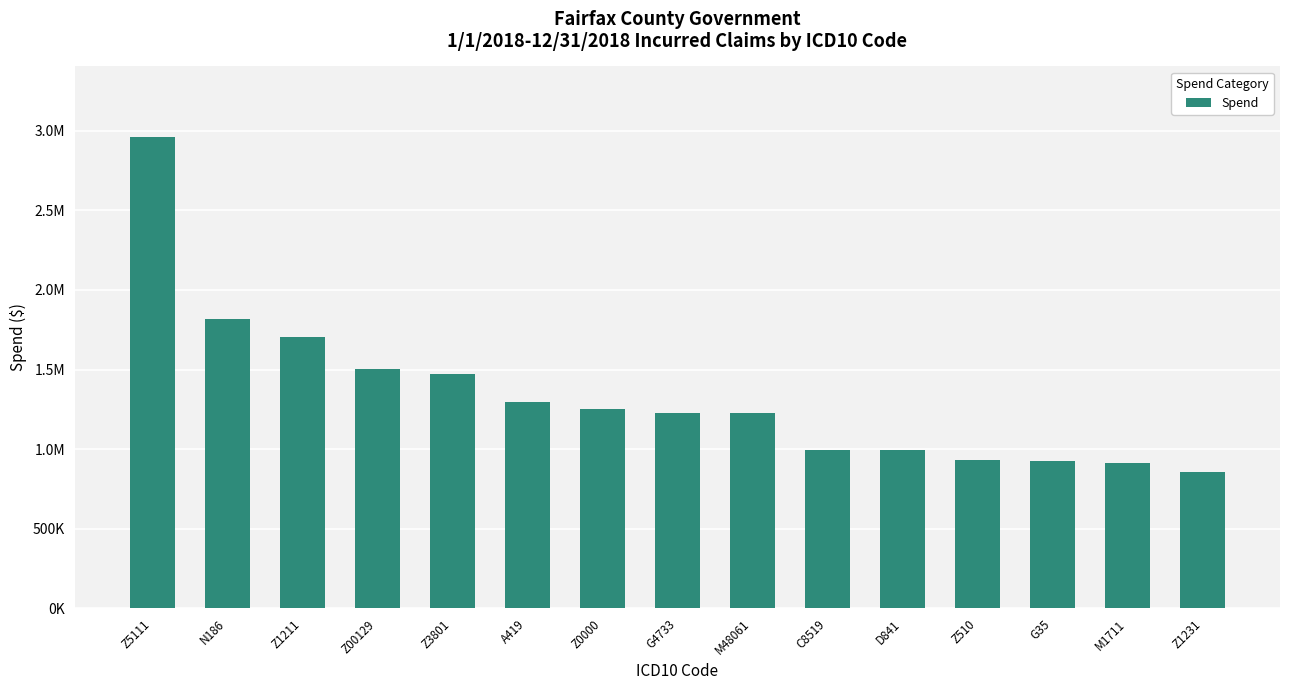

Are the bars horizontal?

No